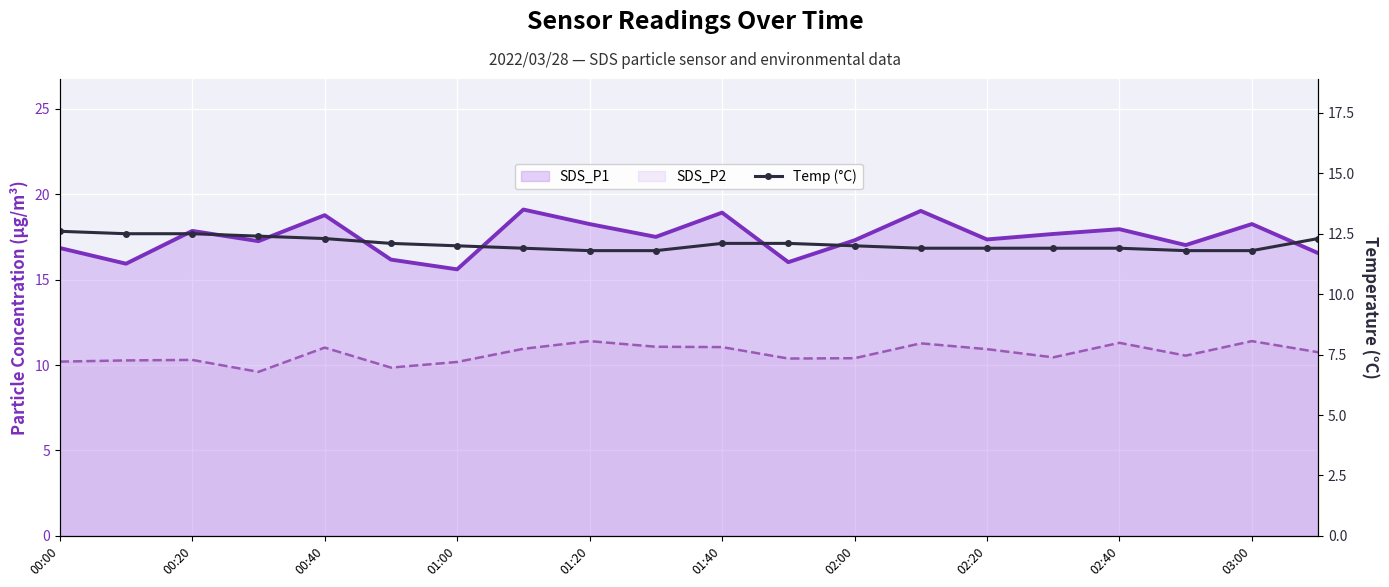

What are all the series names shown in the legend?

SDS_P1, SDS_P2, Temp (°C)